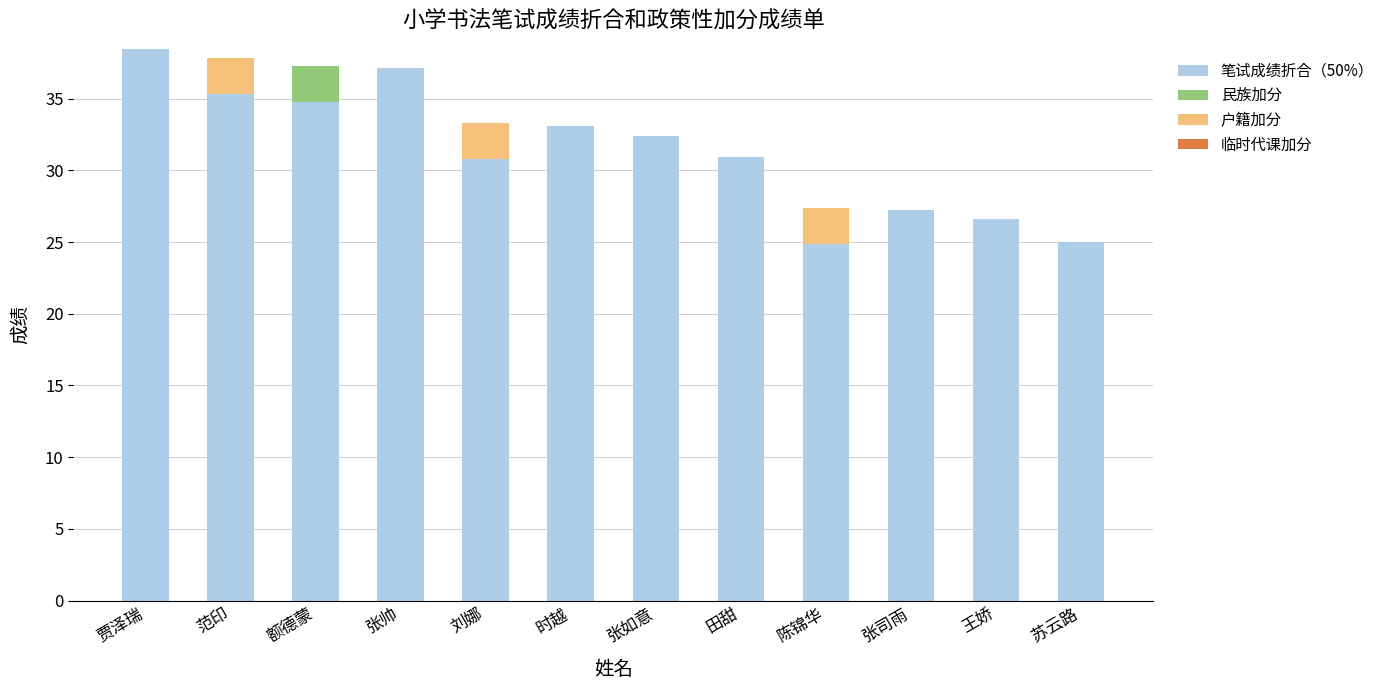

What is the maximum value for 笔试成绩折合（50%）?

38.5